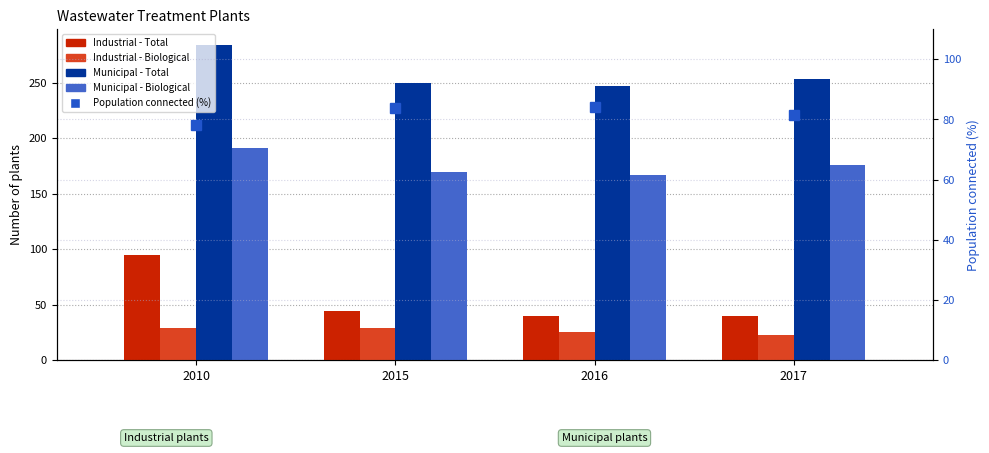

Which series changed the most between 2015 and 2017?

Industrial - Biological